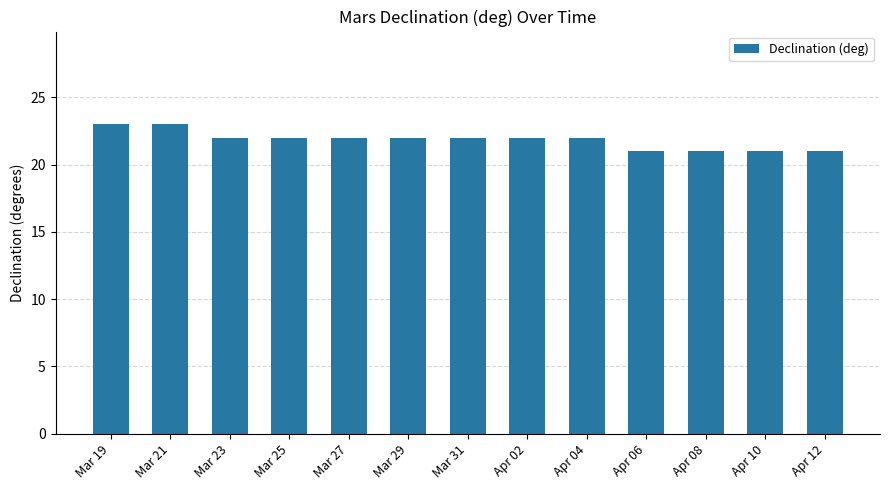

How many categories are shown in the chart?

13